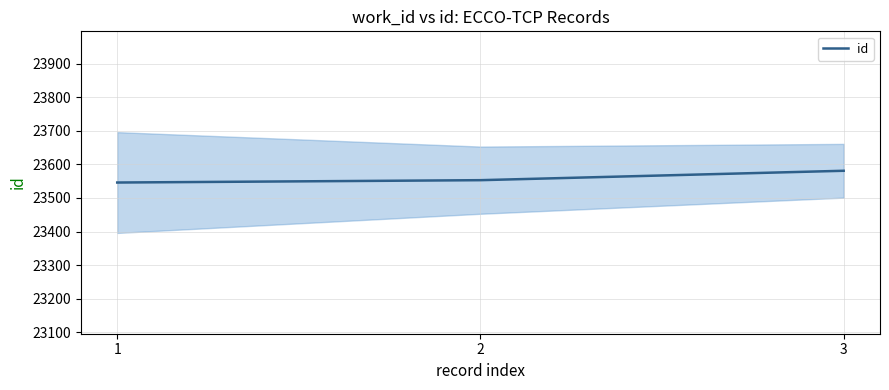

Rank the categories by value from lowest to highest.

1, 2, 3